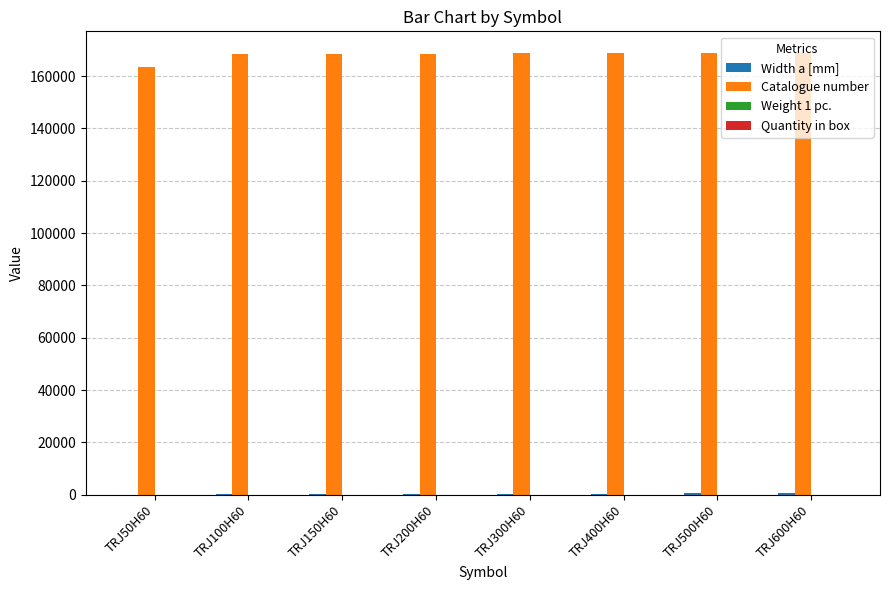

Which series has the largest total across all categories?

Catalogue number